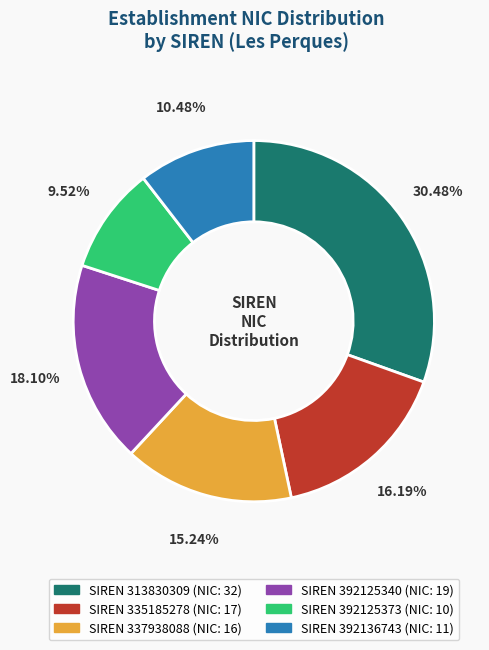

Does any single category account for the majority?

No